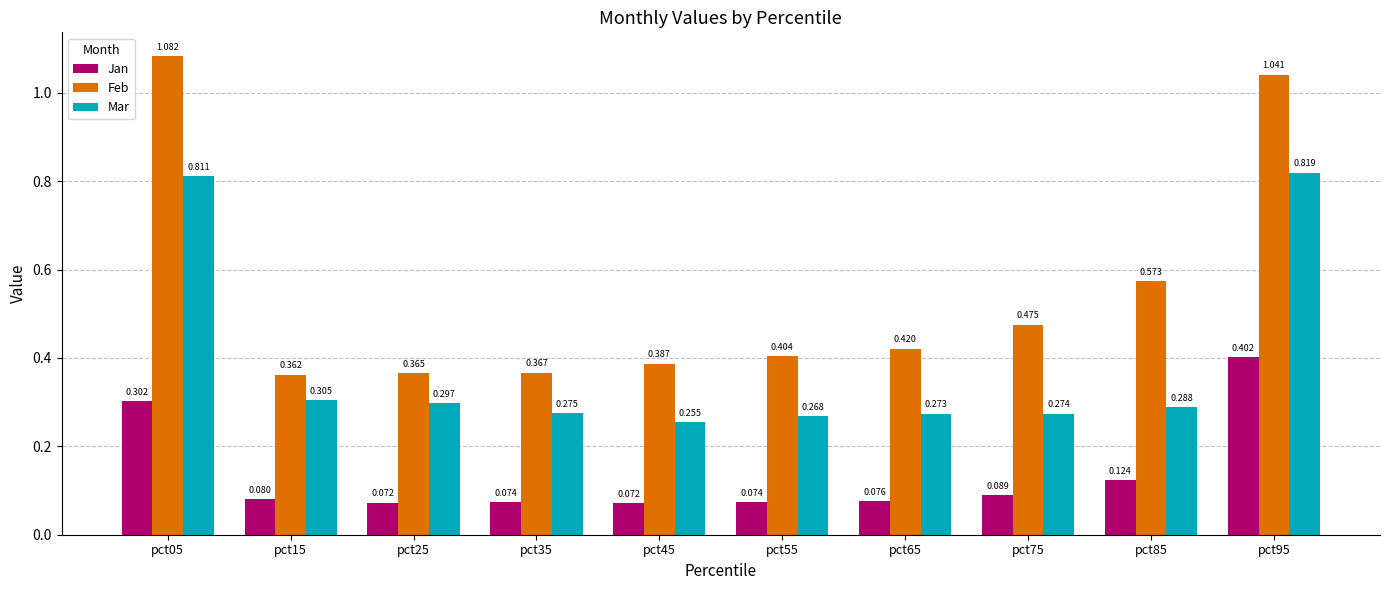

What is the difference between the second highest and minimum values in the Feb series?

0.7